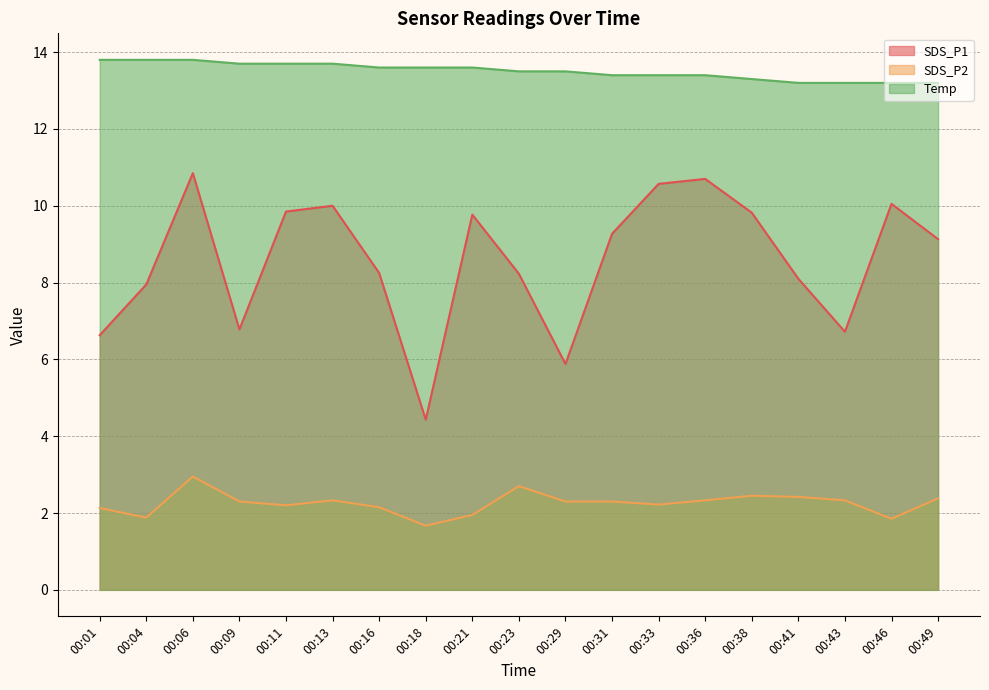

True or false: Temp and SDS_P1 cross at least once.

False